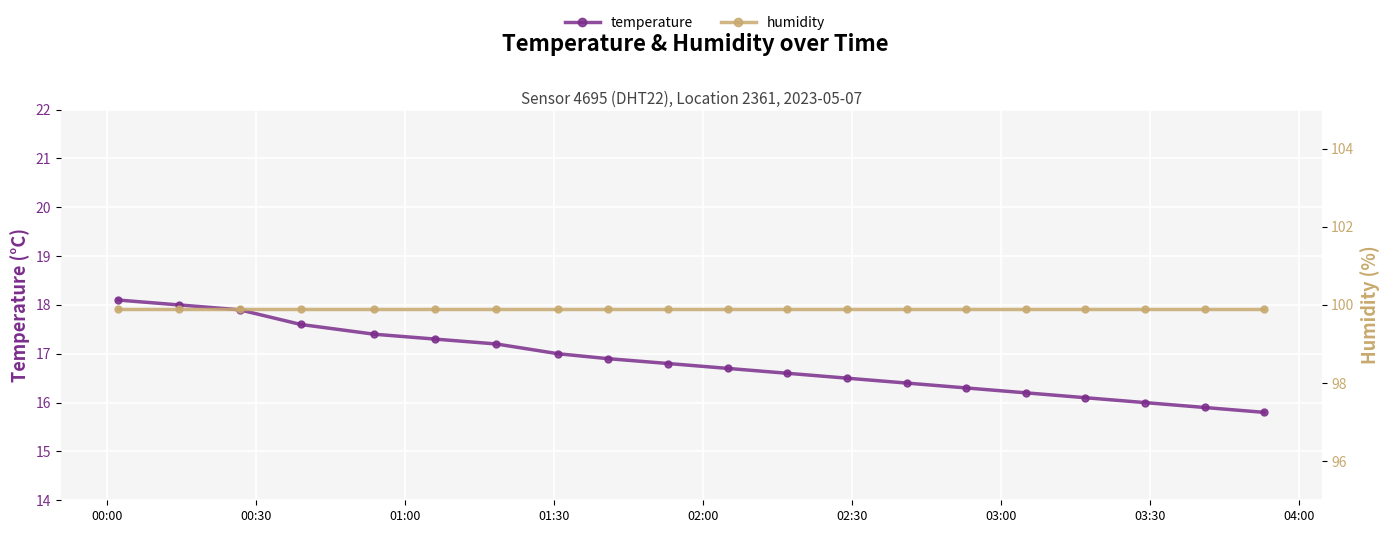

True or false: temperature and humidity intersect in this chart.

False